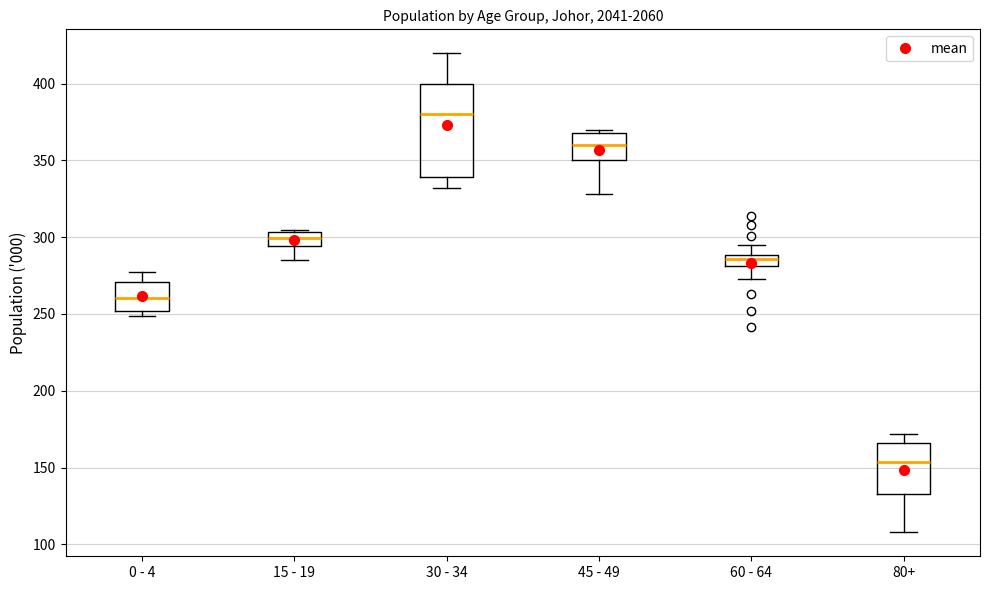

Where does the upper whisker of the box for 80+ end on the y-axis? The values are not printed on the chart, so give them approximately, as read against the axis.

170